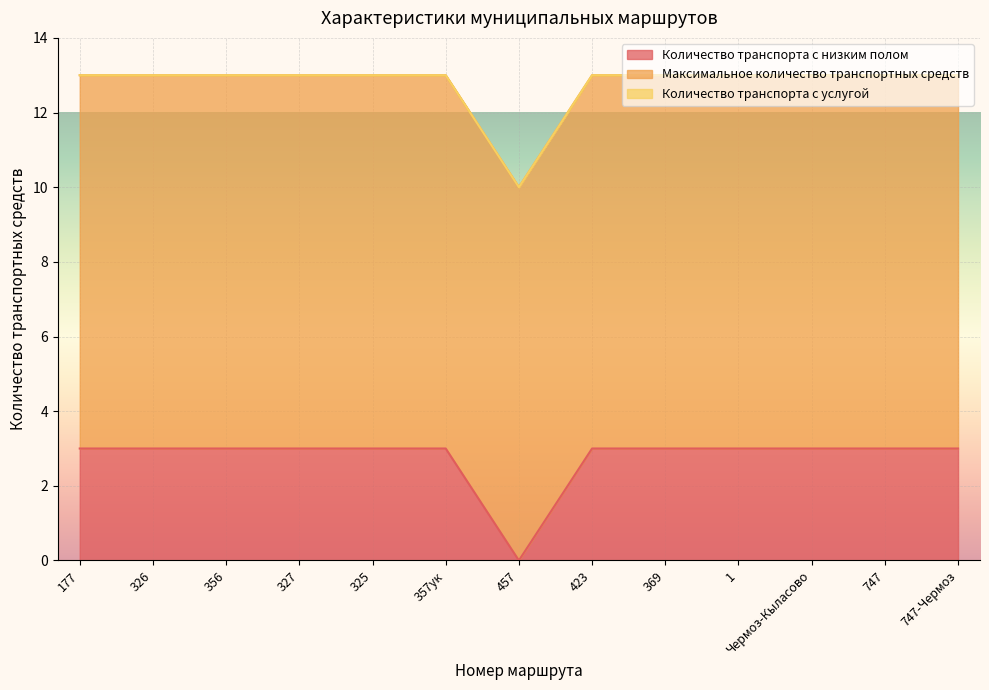

The Максимальное количество транспортных средств series shows 14 at 327. True or false?

False